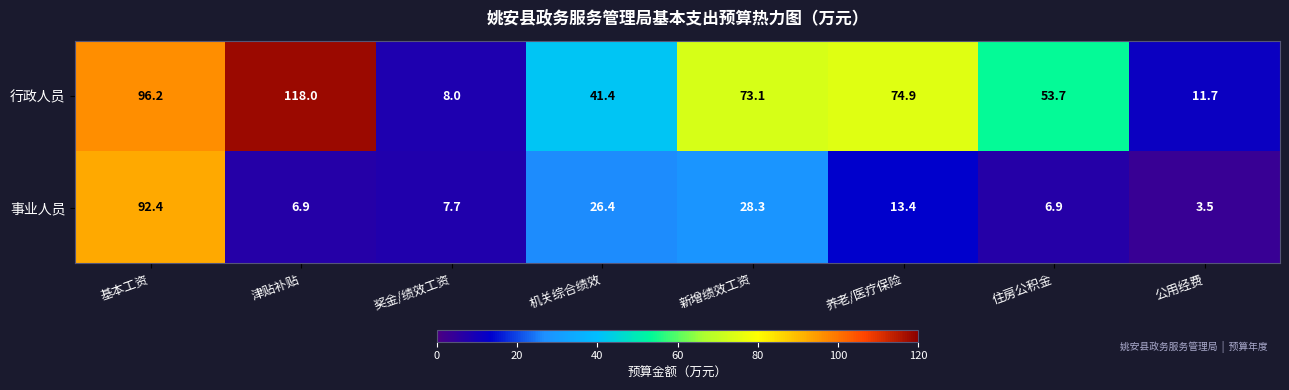

Count the number of categories in the chart.

8